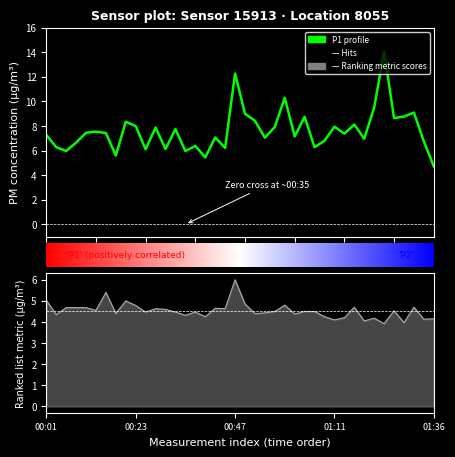

Is it true that P2 equals 4.3 at P2?

True